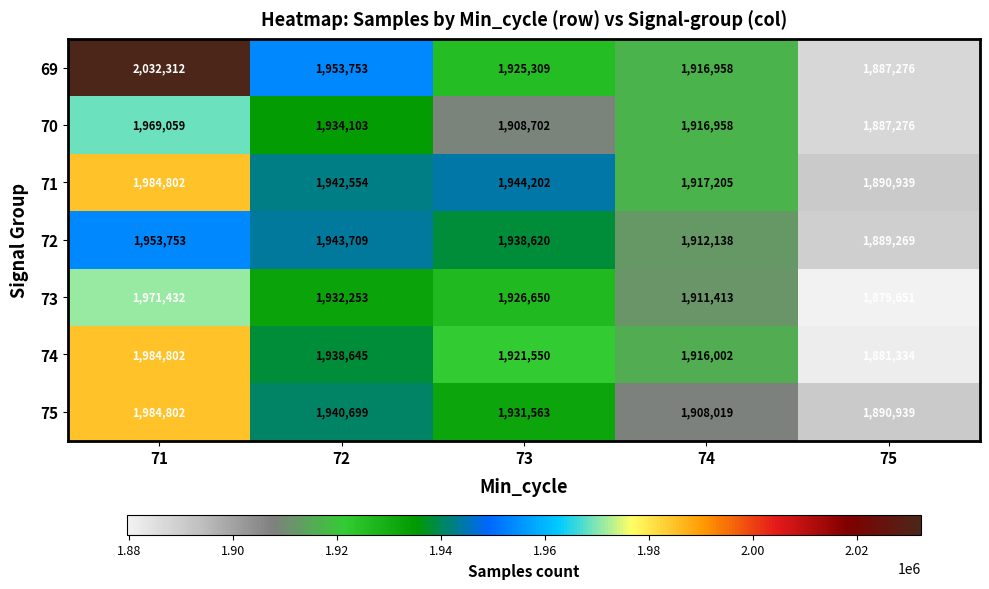

True or false: 75 has a value of 1931563 at 73.

True